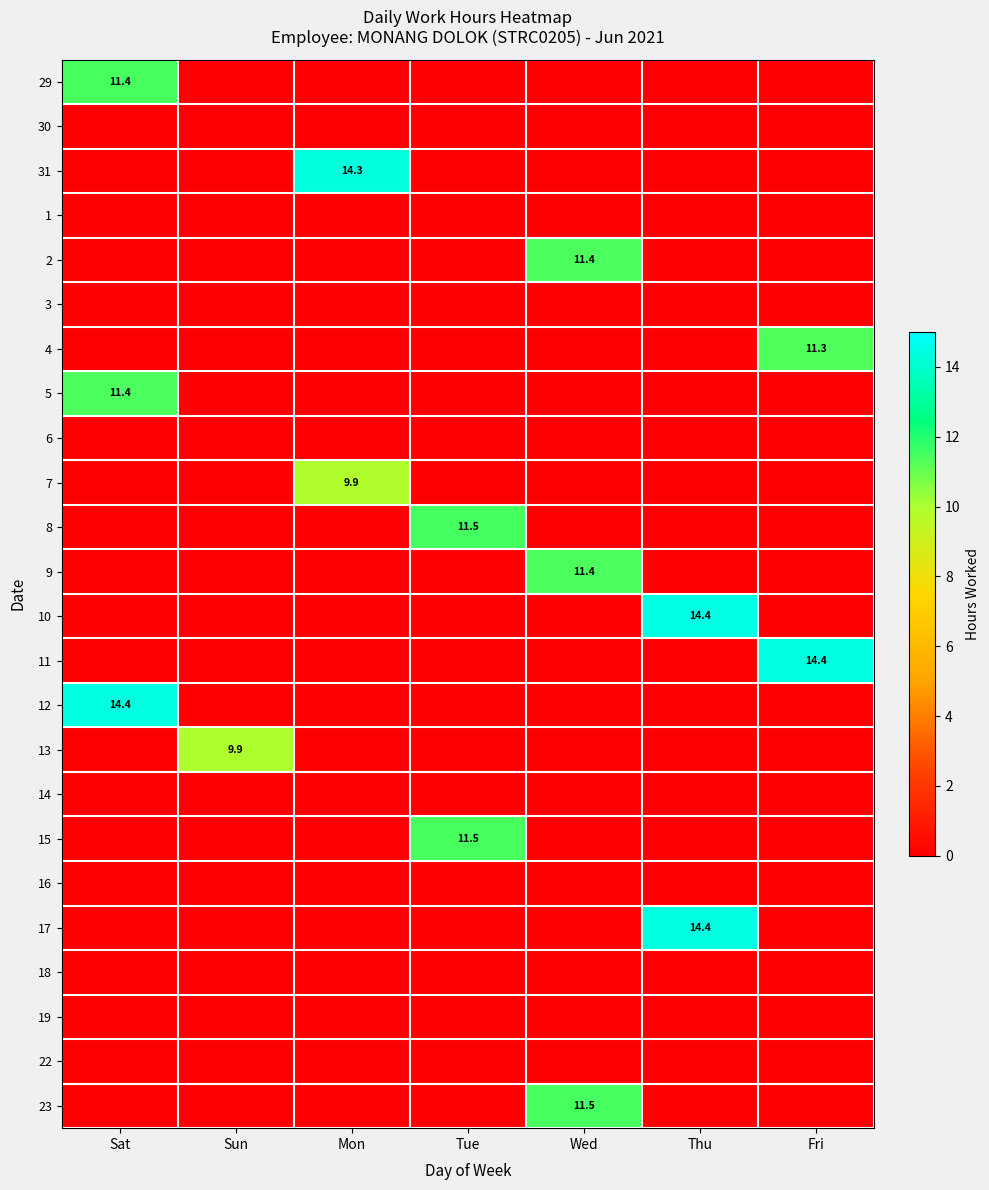

Is it true that 8 equals 15.6 at Tue?

False